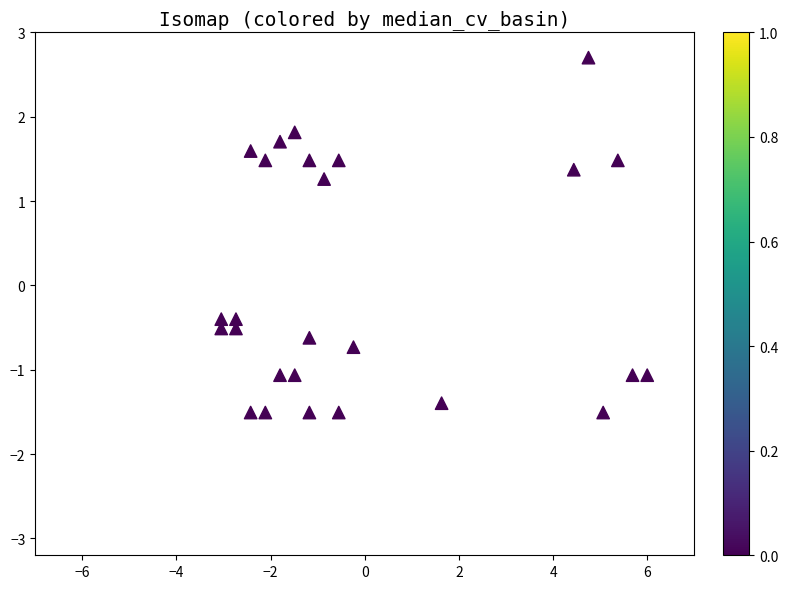

What is the range of X values (max minus min)?

9.0